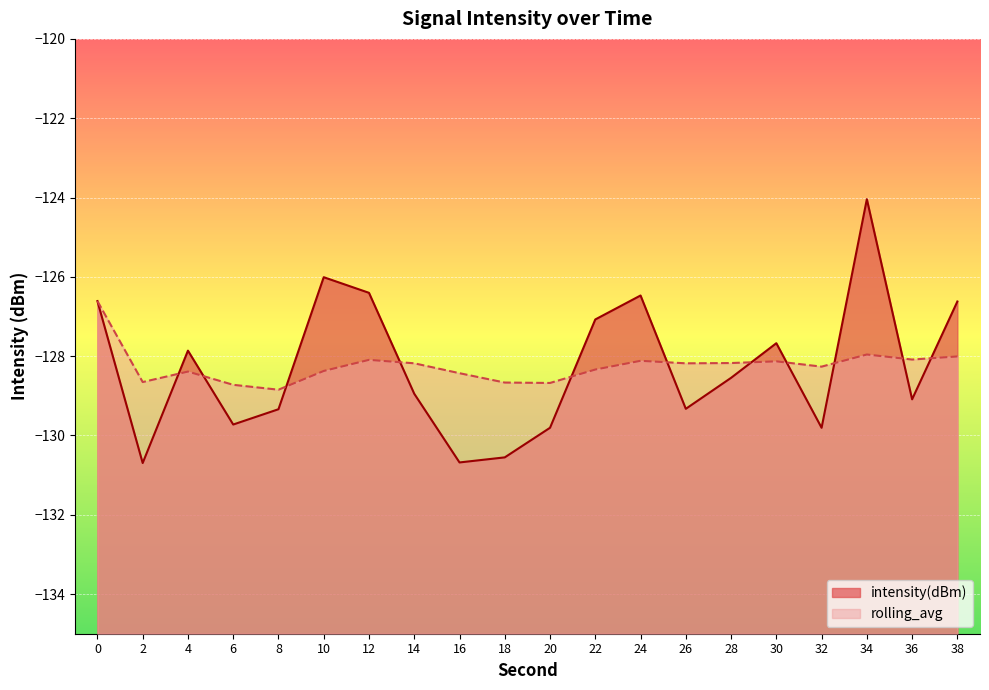

Which category has the highest value in the intensity(dBm) series?

34